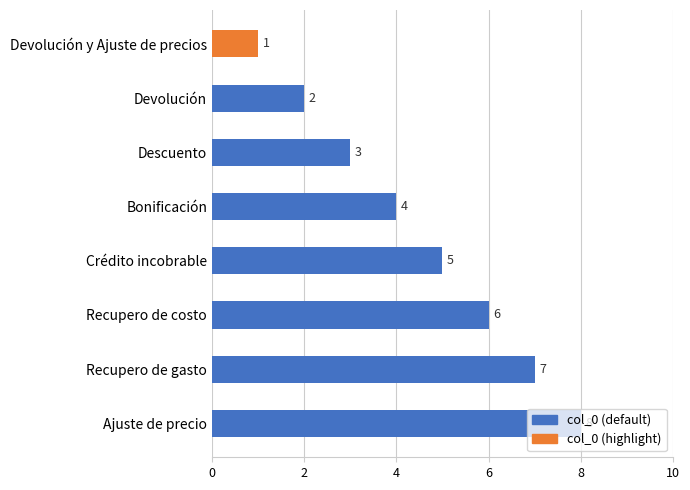

What is the change in value from Devolución to Bonificación?

+2